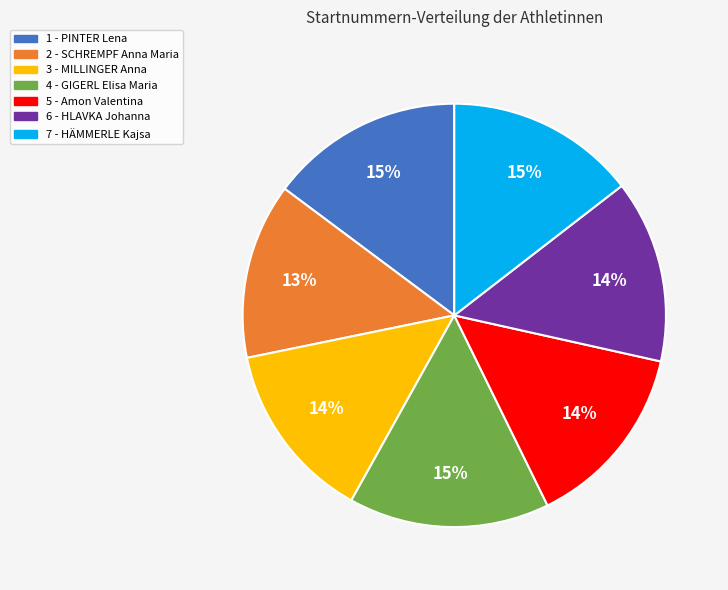

Which has a higher value, 1 - PINTER Lena or 5 - Amon Valentina?

1 - PINTER Lena